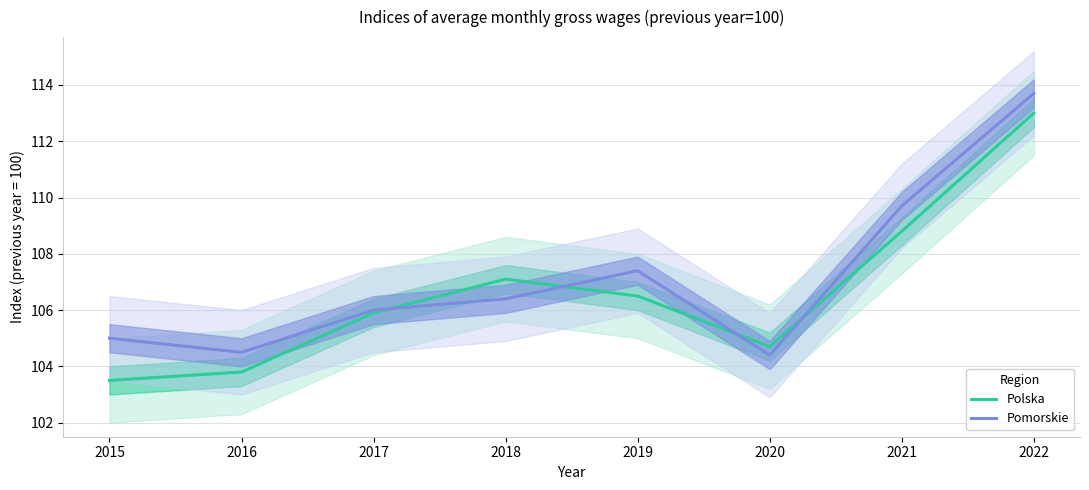

Where is the first local minimum for Pomorskie?

2016